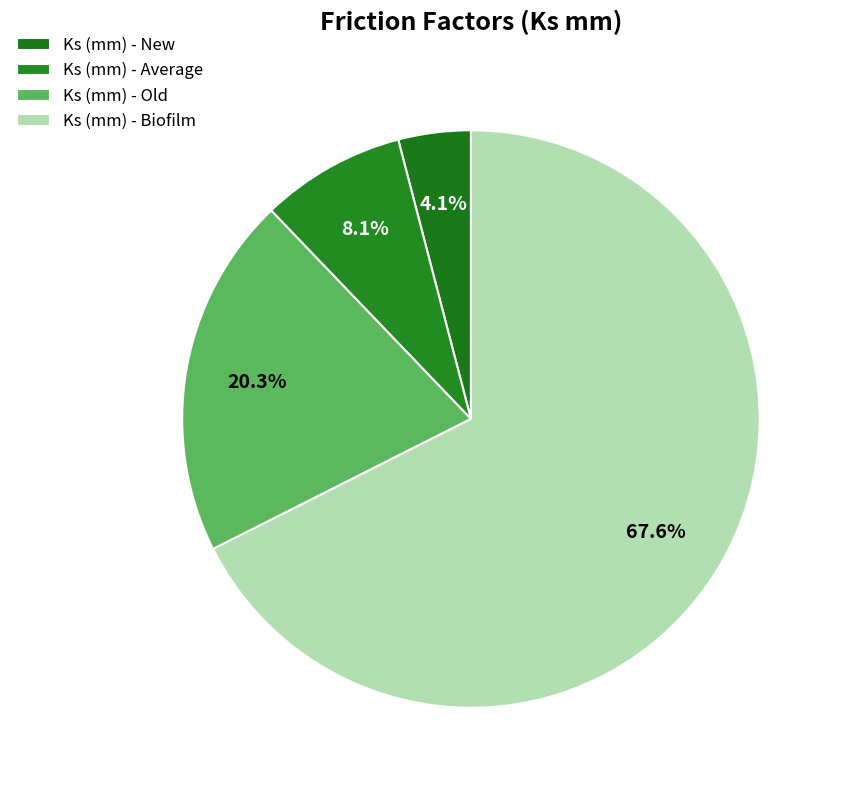

How many segments does this pie chart have?

4